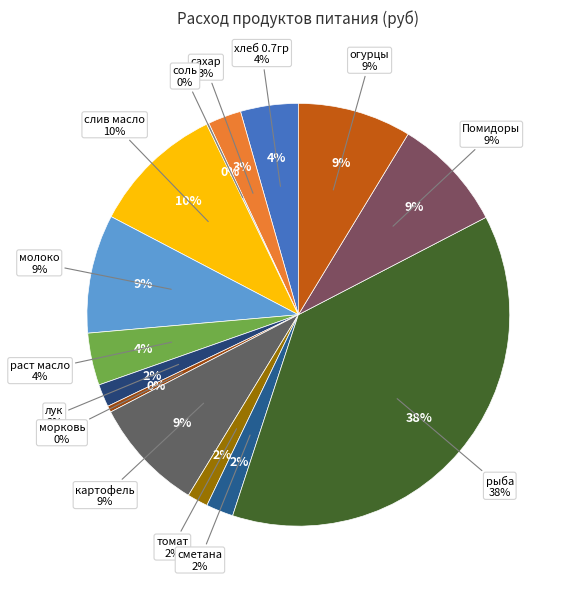

To the nearest percent, what is the average slice percentage?

7%